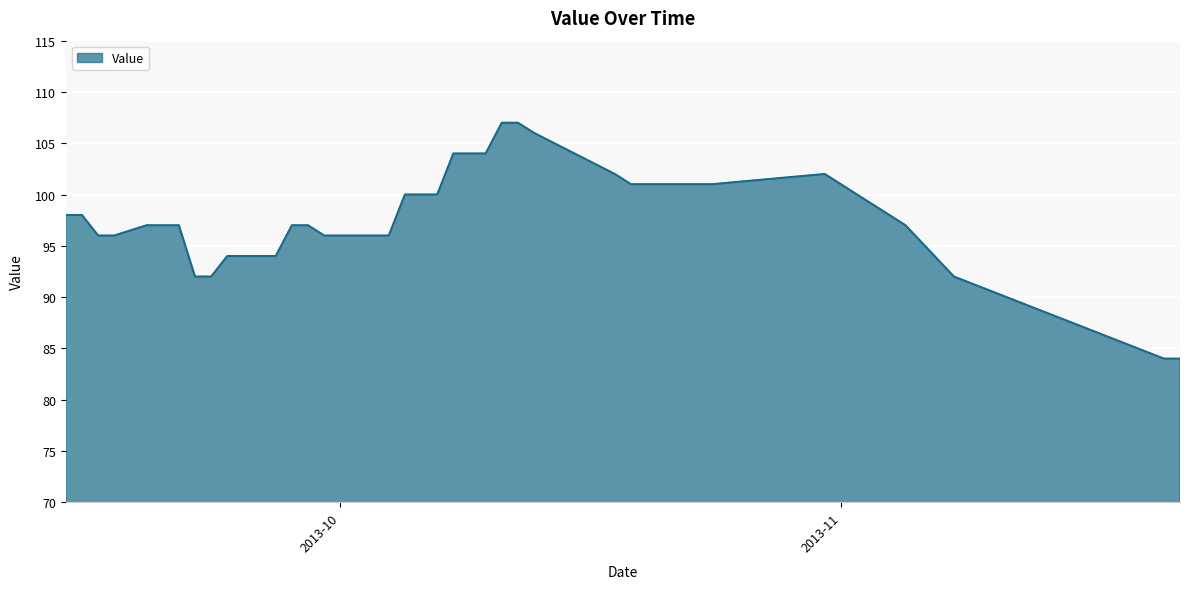

What is the smallest value displayed?

84